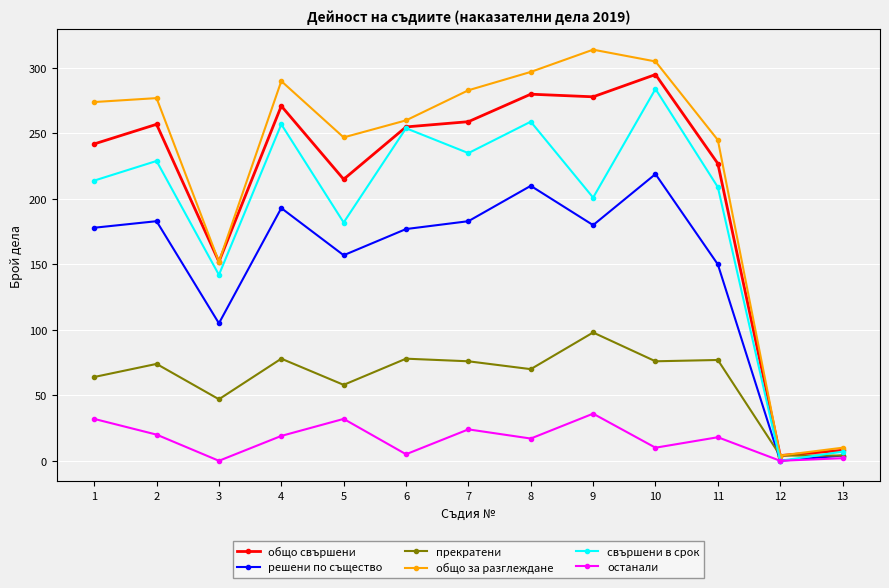

Is this an area chart (filled region under the line)?

No